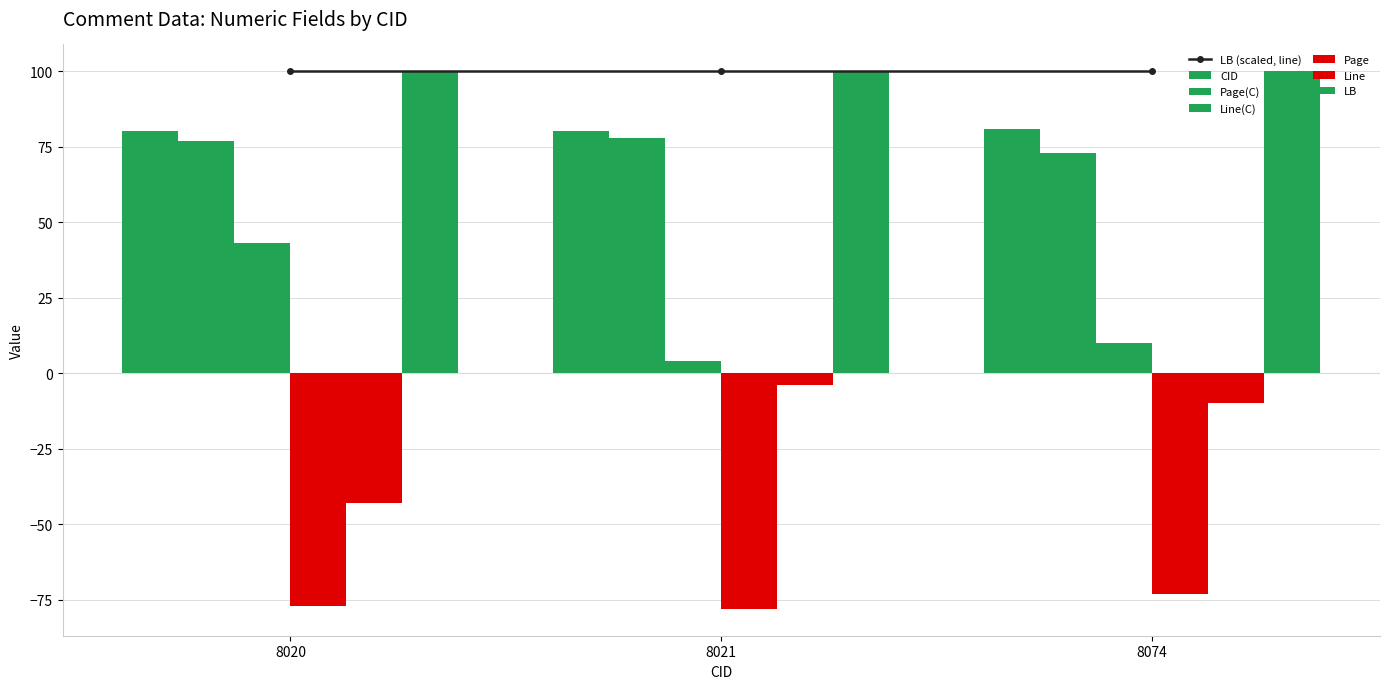

The CID series shows 80.2 at 8020. True or false?

True